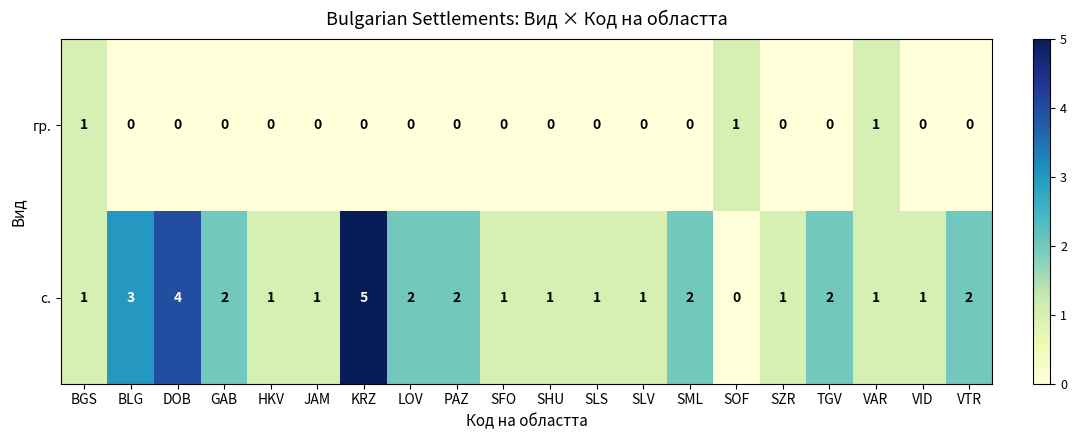

Rank the series at SOF from highest to lowest value.

row_0, row_1